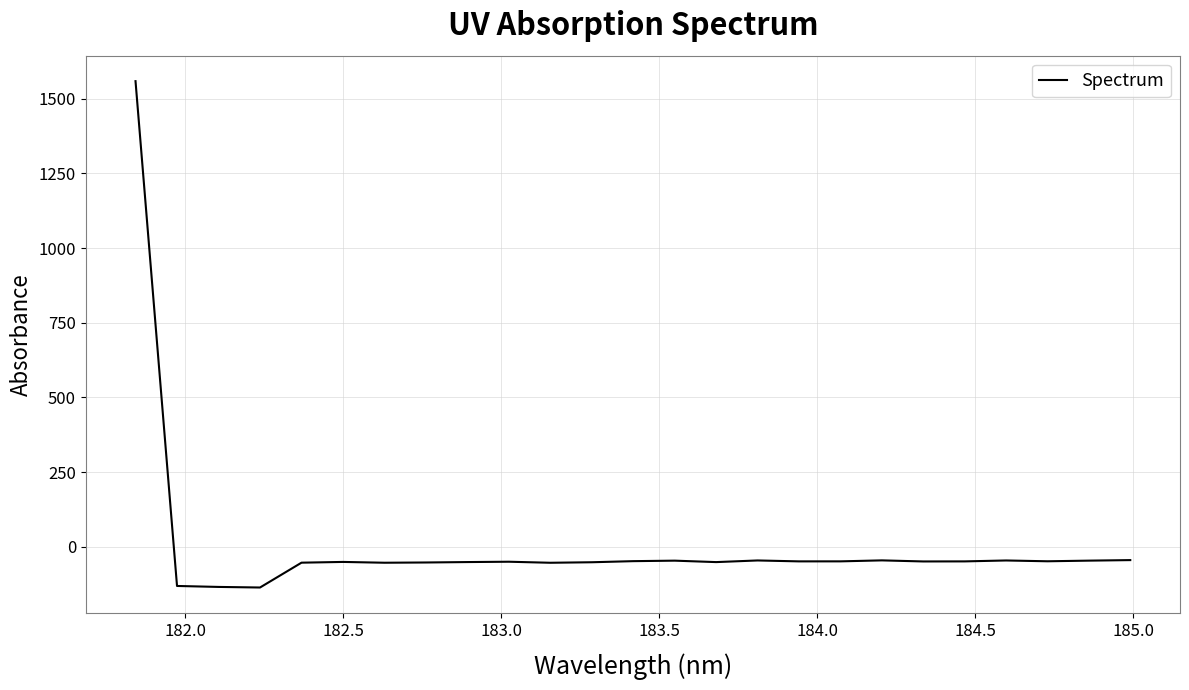

What is the difference between the maximum and minimum values?

1694.5